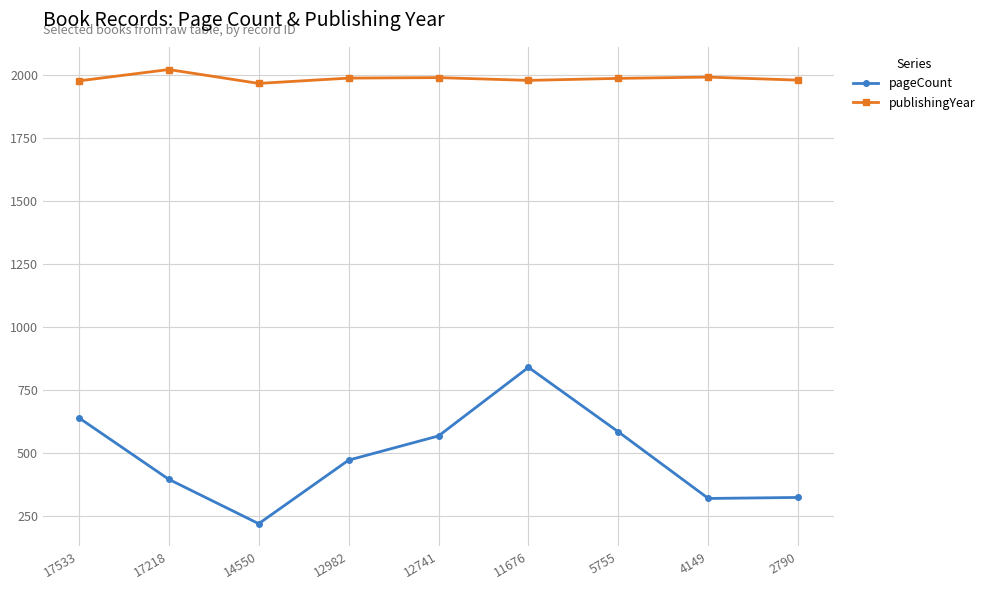

How many values in the pageCount series are below 472?

4